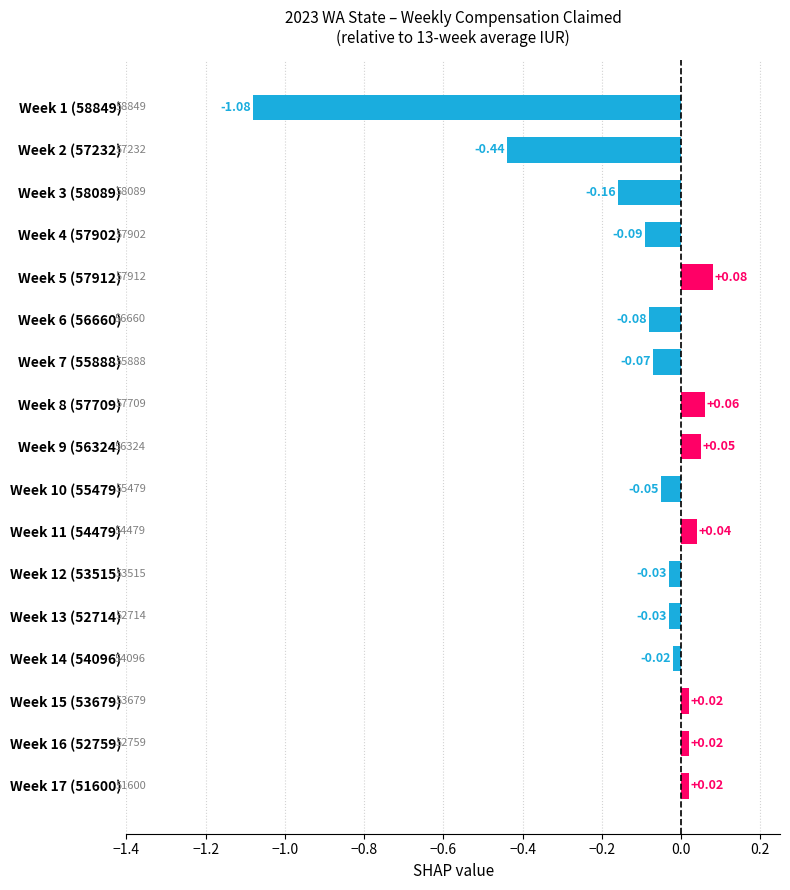

Between Week 9 (56324) and Week 15 (53679), which is larger?

Week 9 (56324)